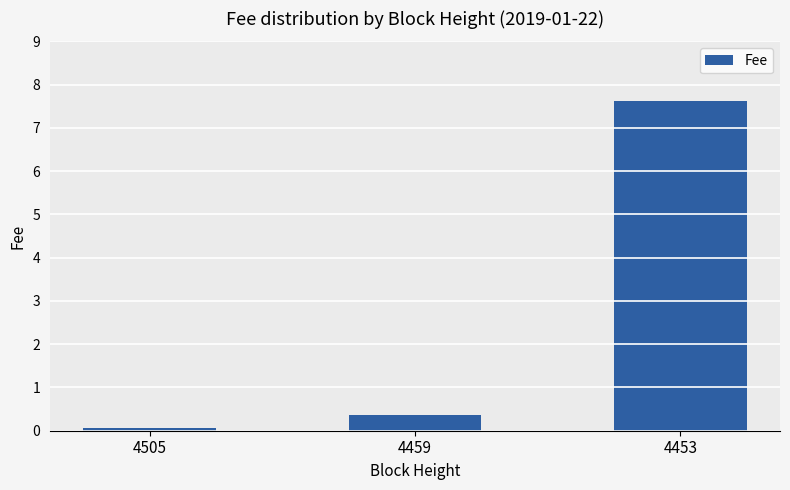

Does the chart contain stacked bars?

No